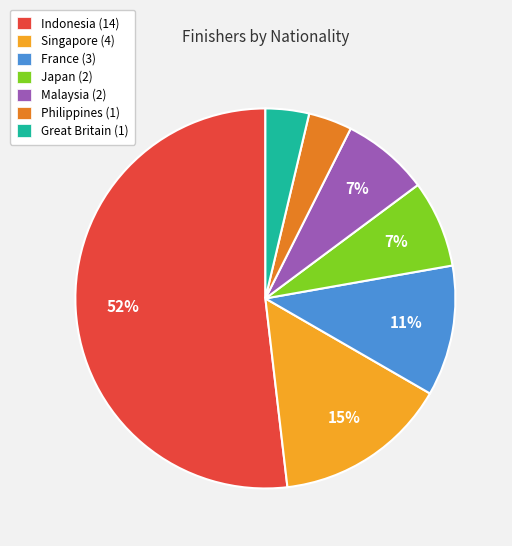

What percentage is the Singapore slice, to the nearest percent?

15%